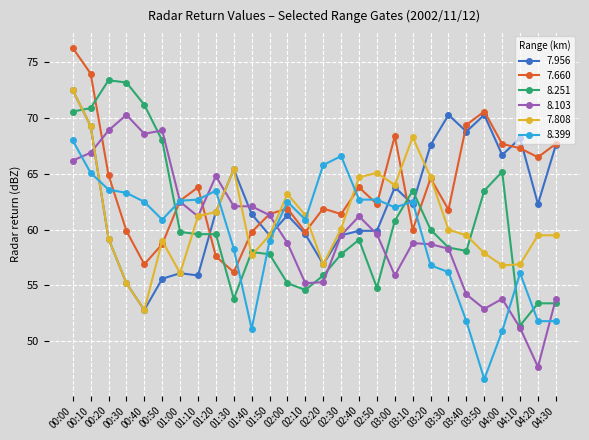

Which category has the lowest value across all series?

03:50